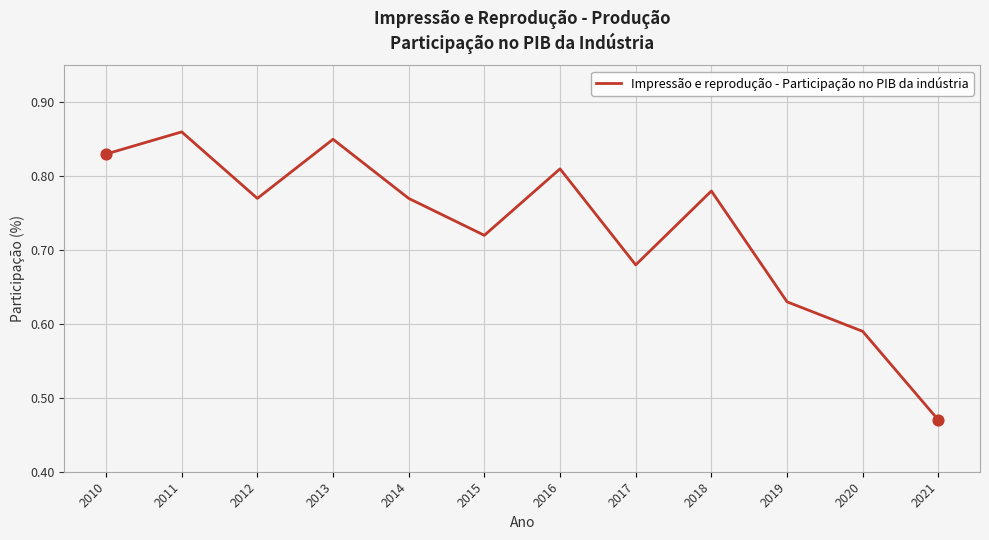

What is the change in value from 2011 to 2020?

-0.3